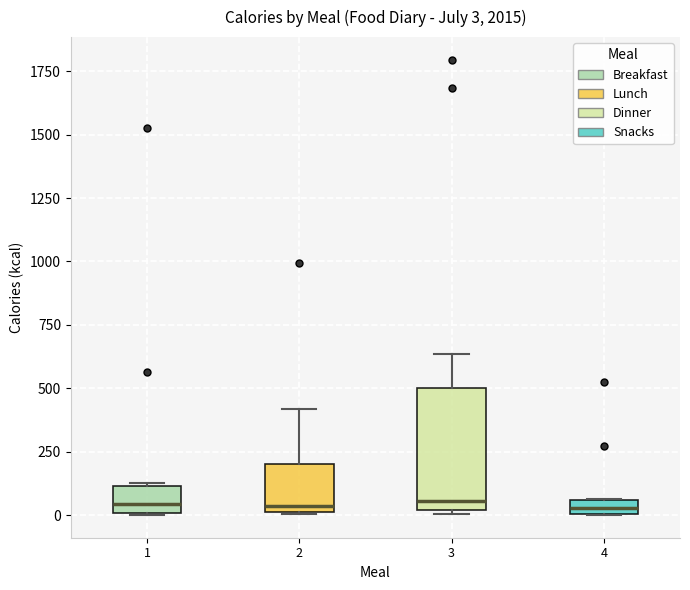

Which box is the tallest, from its lower edge to its upper edge?

3